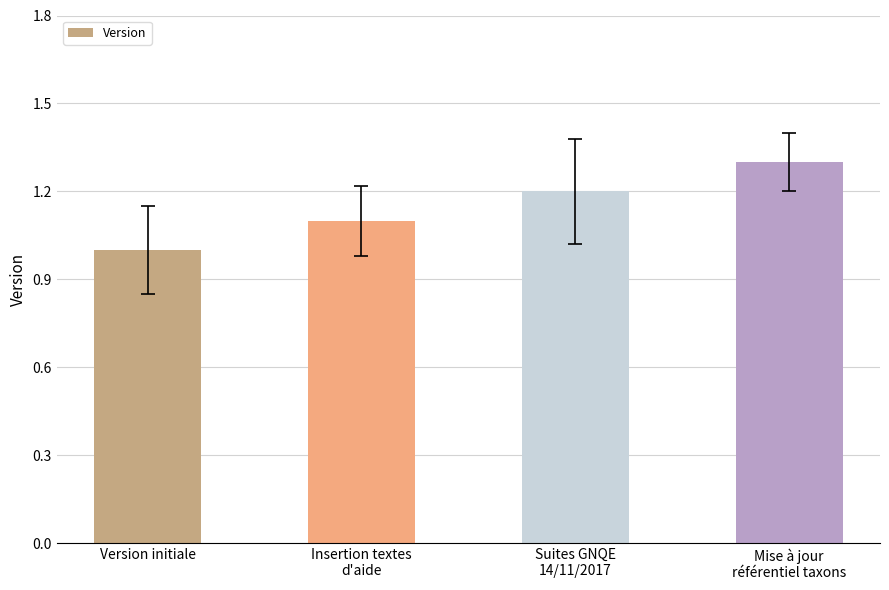

What is the label of the 4th bar from the left?

Mise à jour
référentiel taxons